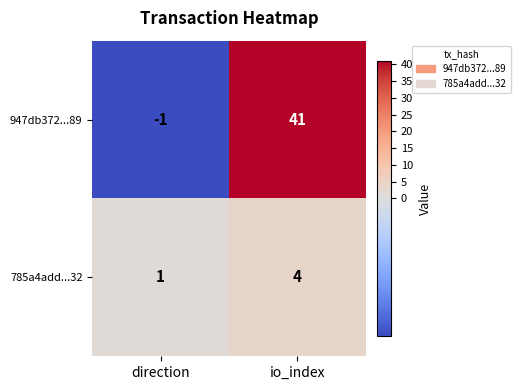

True or false: 785a4add...32 has a value of 4 at io_index.

True